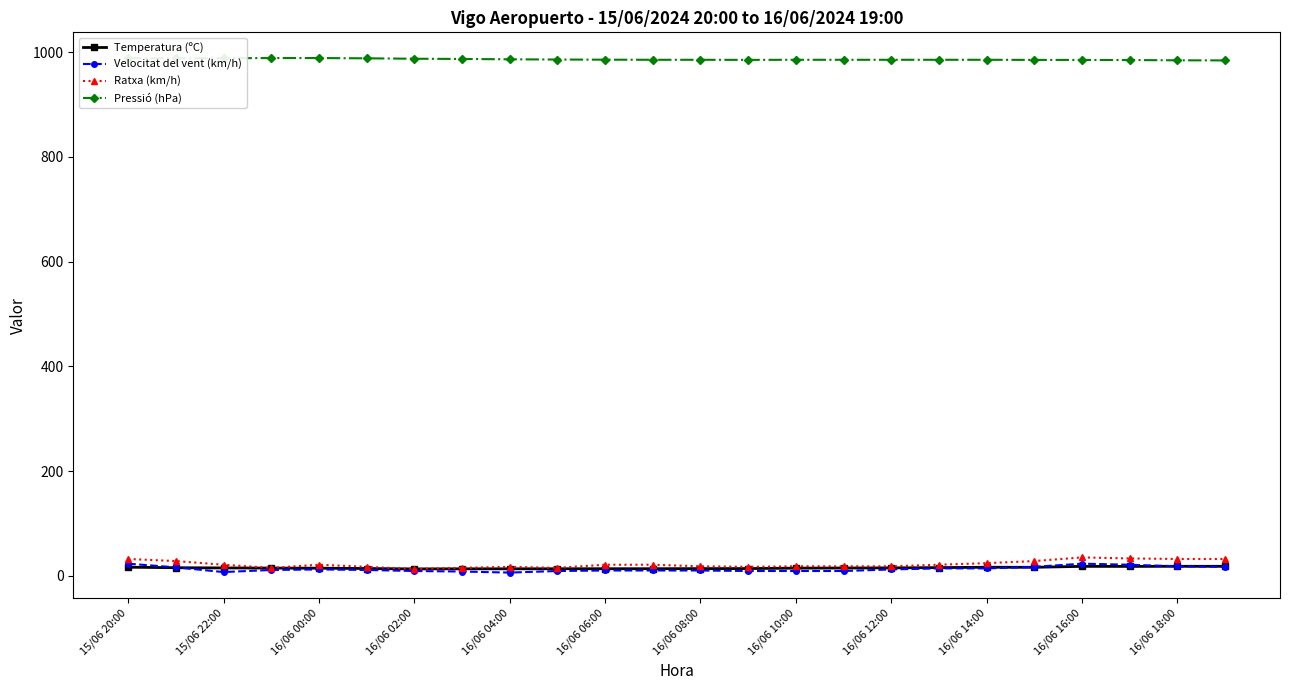

True or false: Pressió (hPa) and Temperatura (ºC) intersect in this chart.

False